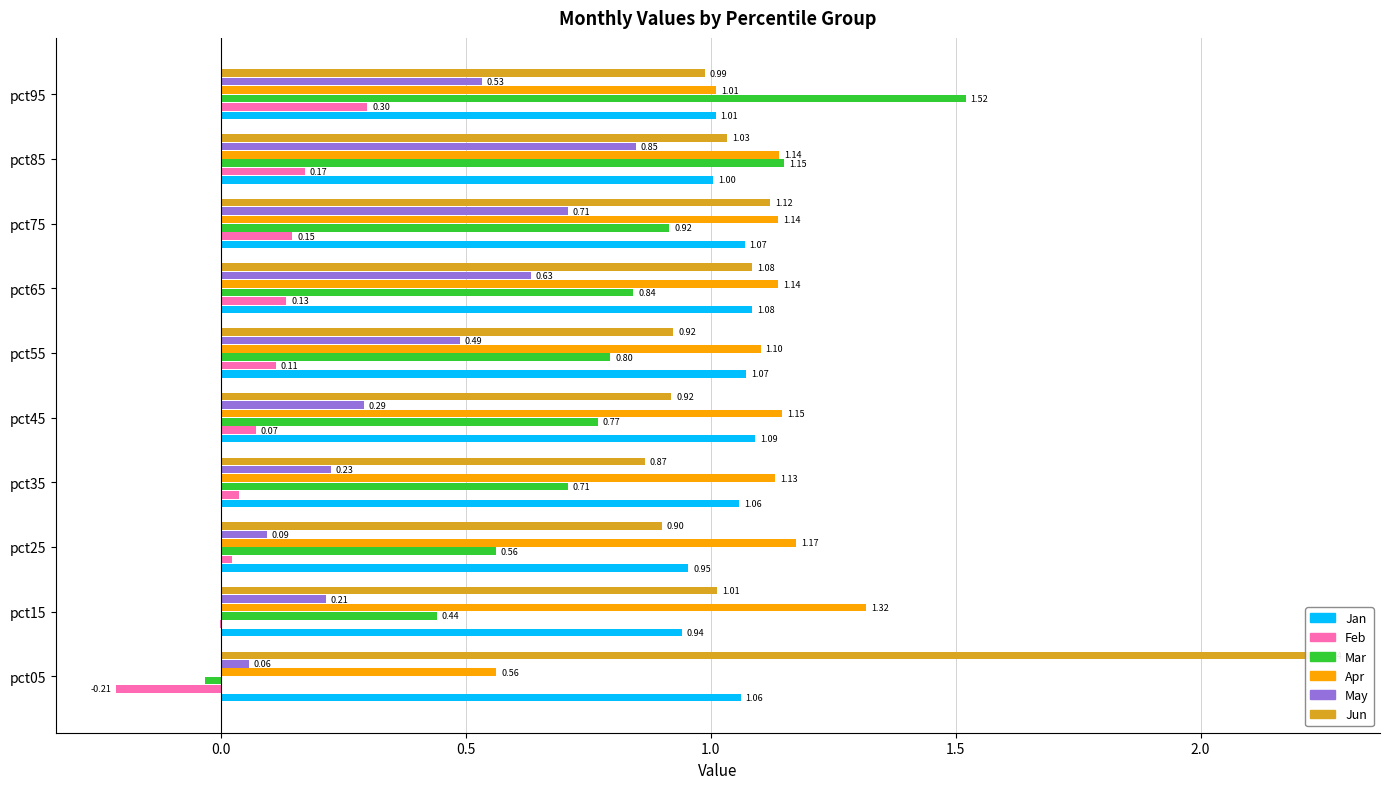

How many groups of bars are there?

10